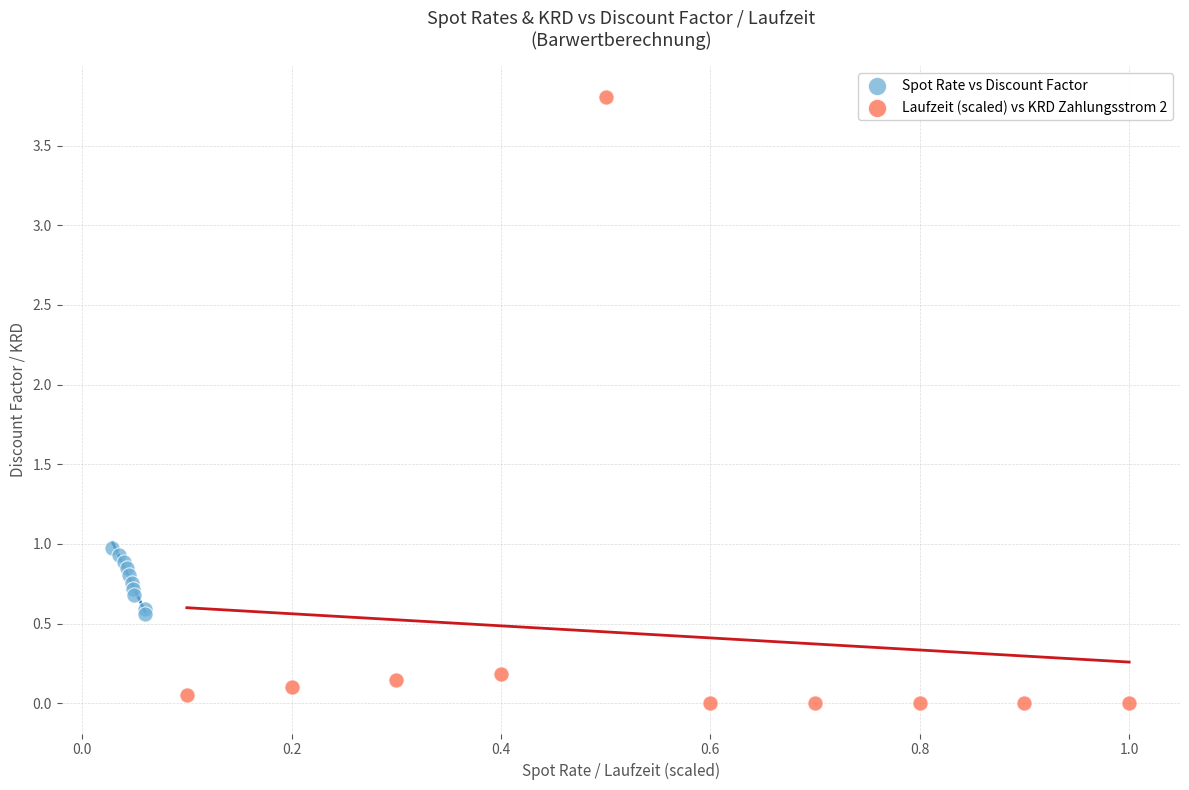

Which series reaches the maximum Y coordinate?

Laufzeit (scaled) vs KRD Zahlungsstrom 2